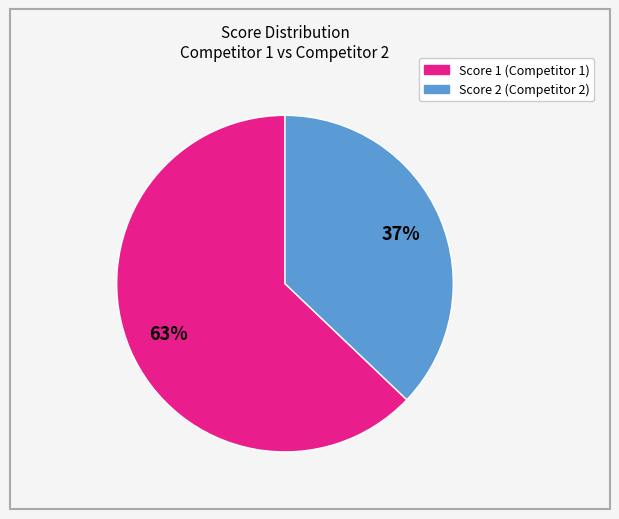

Is there a majority slice in this chart?

Yes